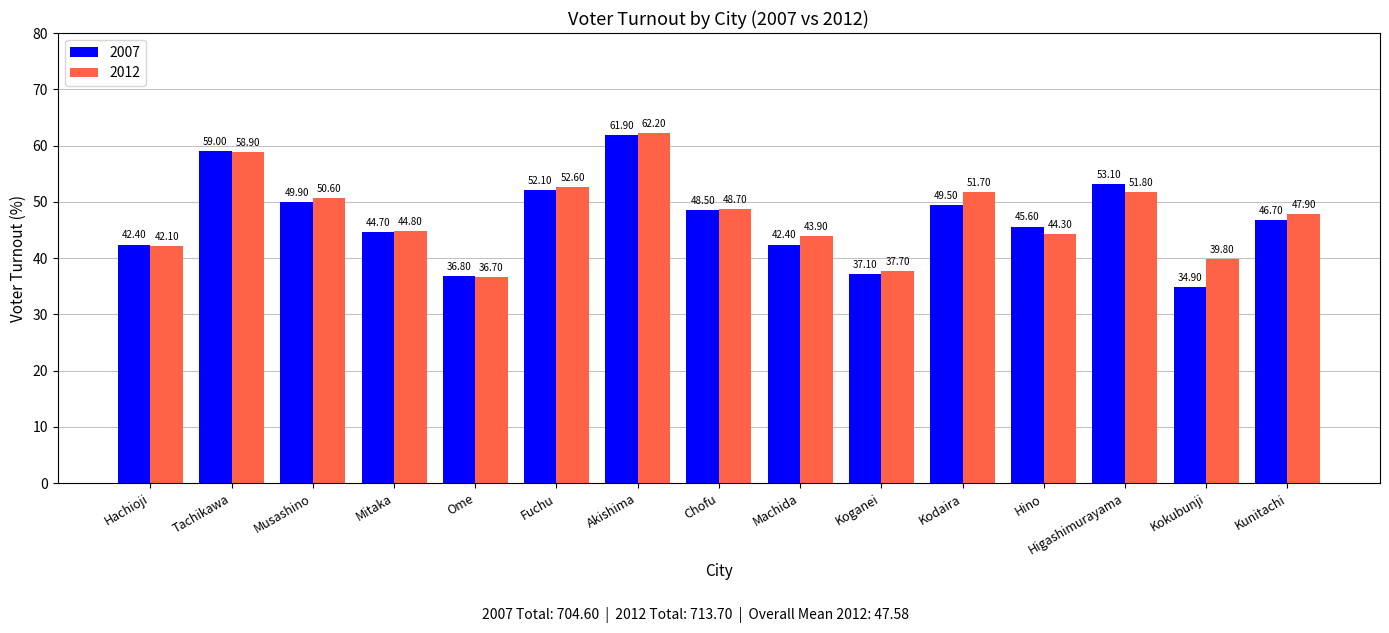

True or false: 2012 has a value of 52.6 at Fuchu.

True